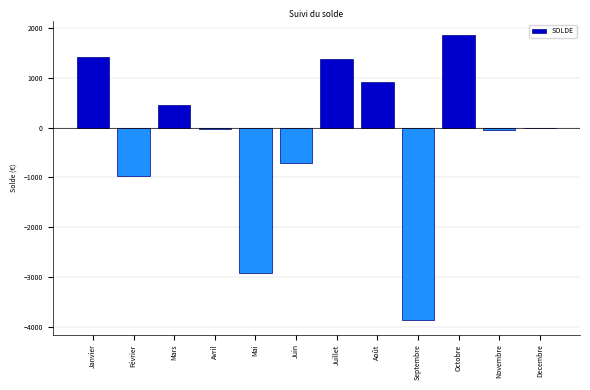

Which has a higher value, Novembre or Mai?

Novembre